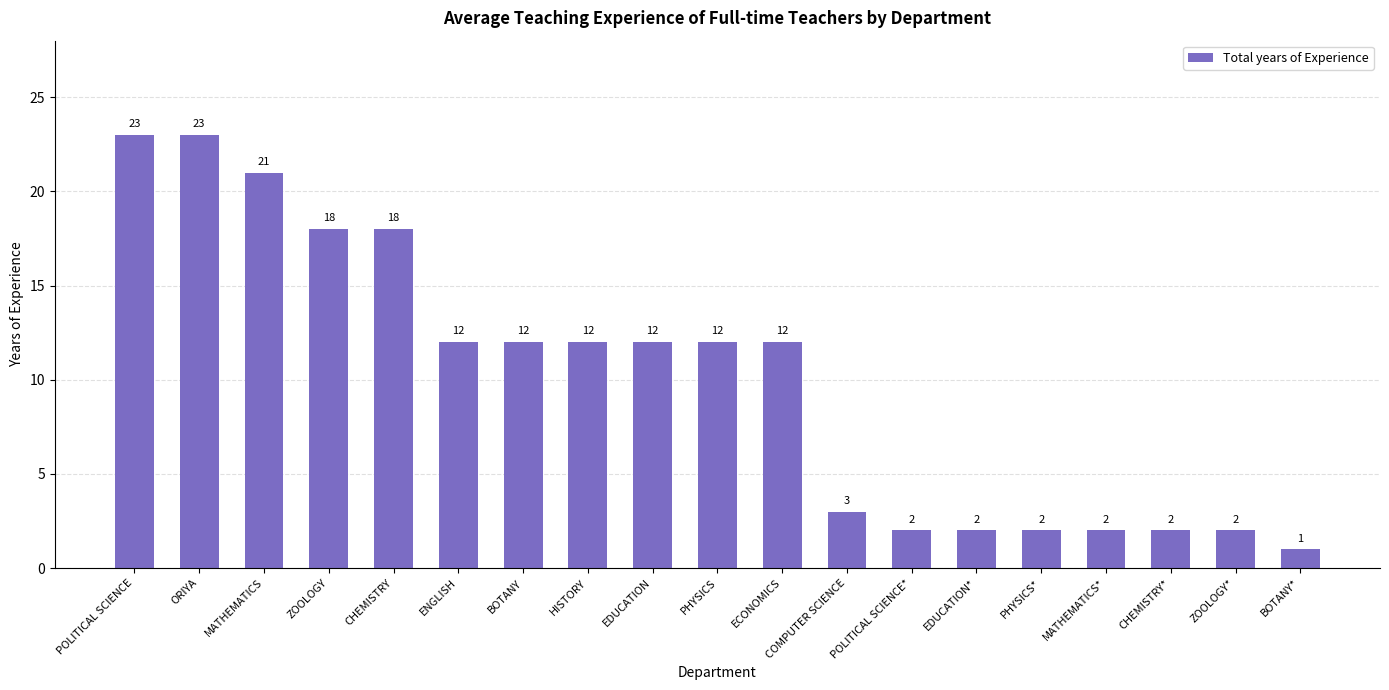

Count the number of categories in the chart.

19